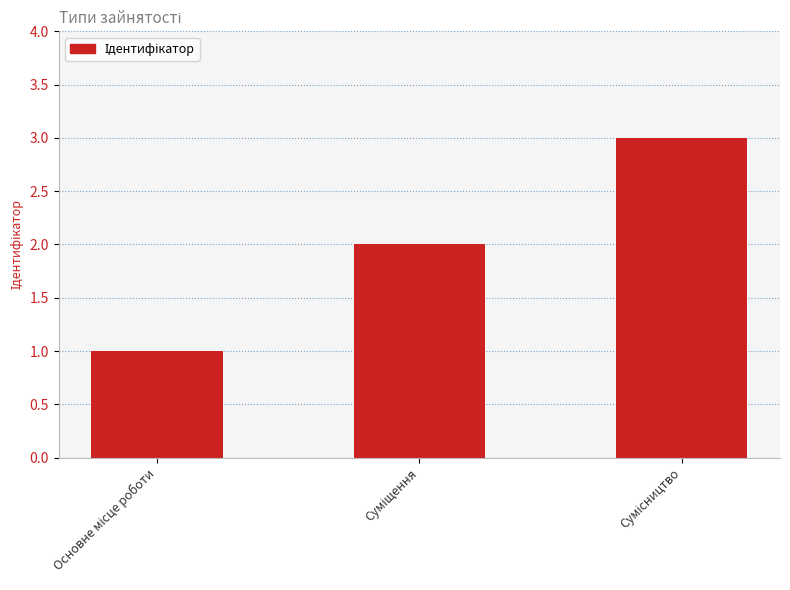

What is the sum of all values?

6